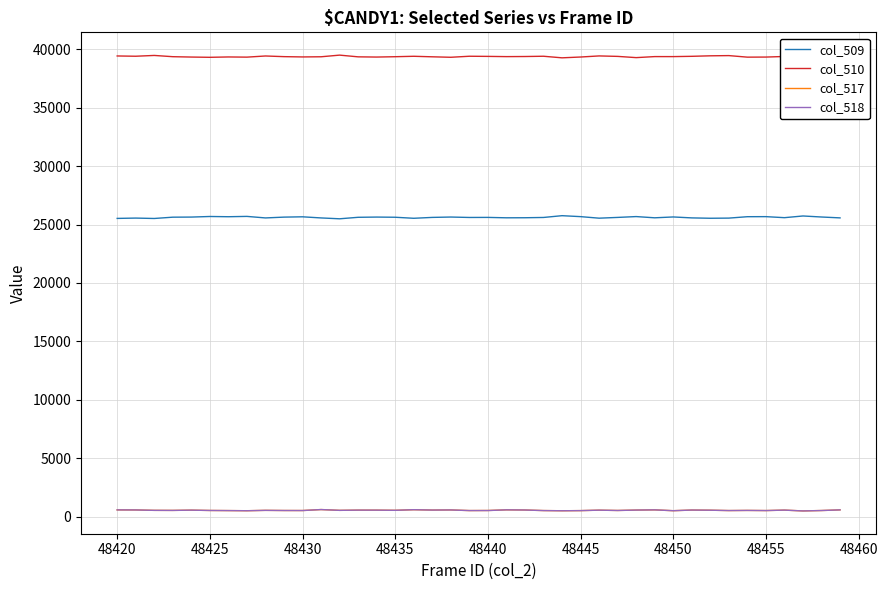

Count the number of categories in the chart.

40